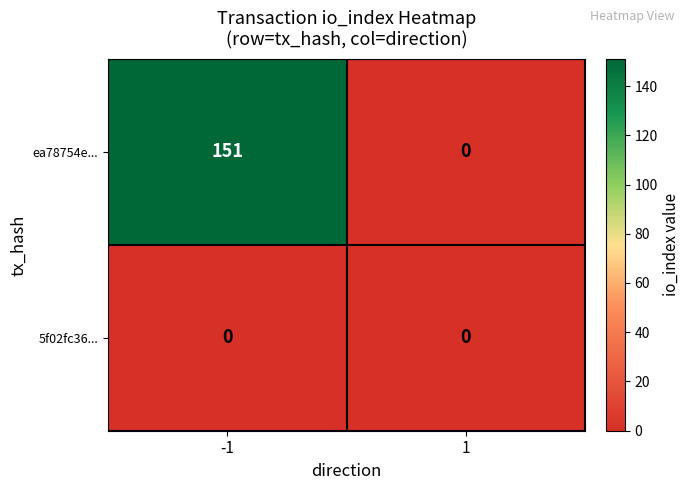

Reading right to left, what are all the values shown in this chart?

ea78754e...: 1=0	-1=151
5f02fc36...: 1=0	-1=0